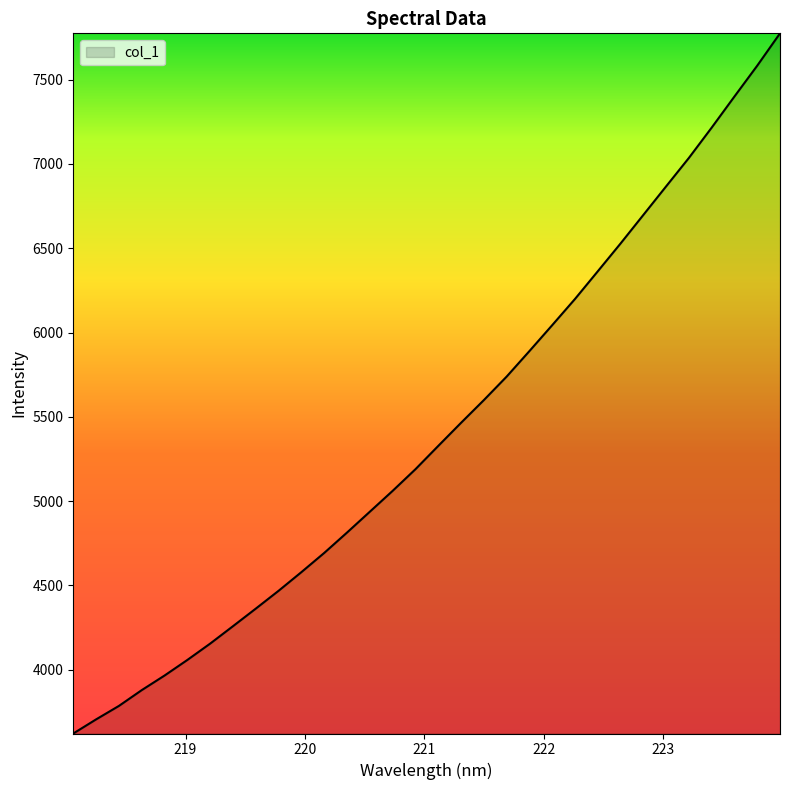

Count the number of values greater than 5327.

16